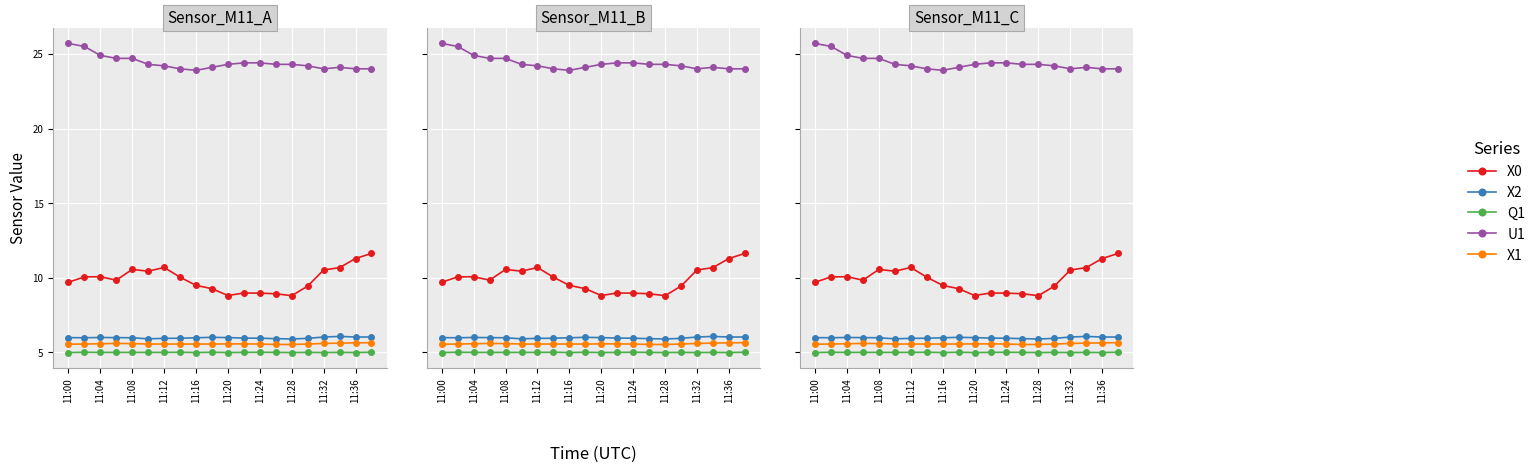

The Q1 series shows 5.0 at 11:28. True or false?

True